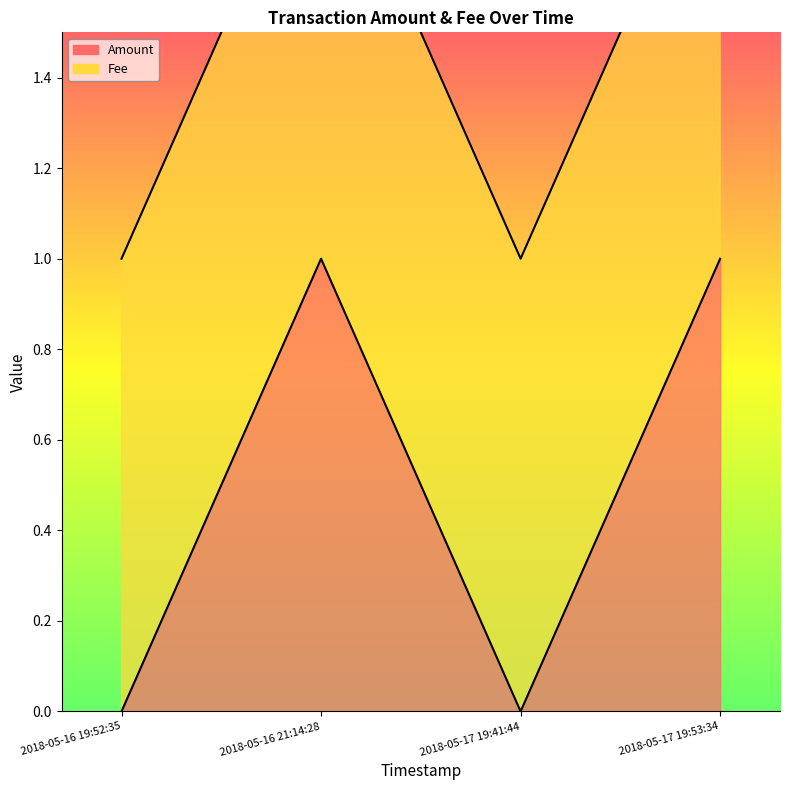

Which category has the highest value across all series?

2018-05-16 21:14:28